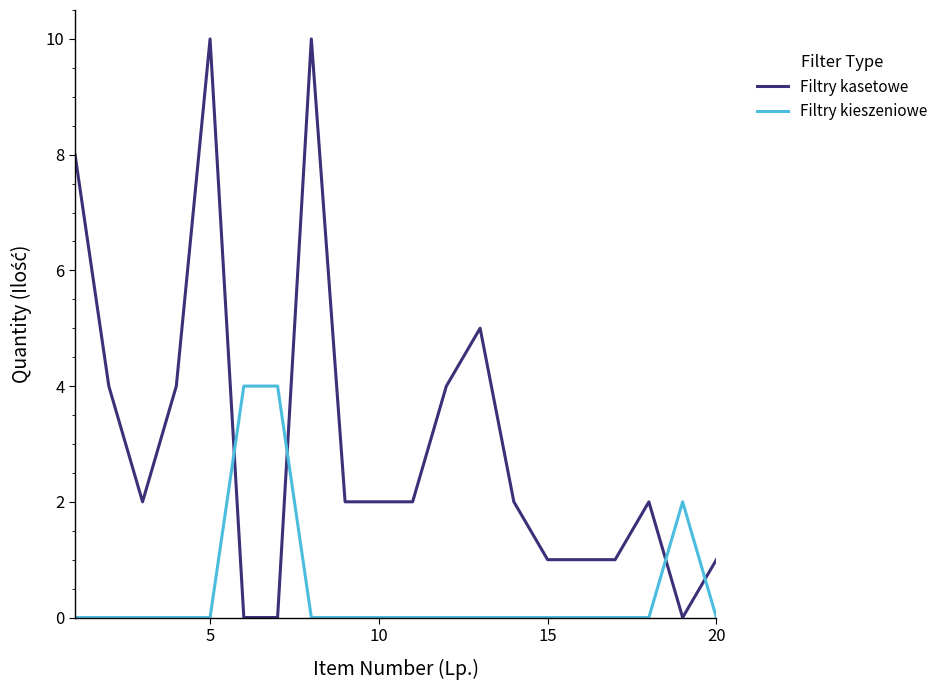

True or false: Filtry kasetowe and Filtry kieszeniowe cross at least once.

True